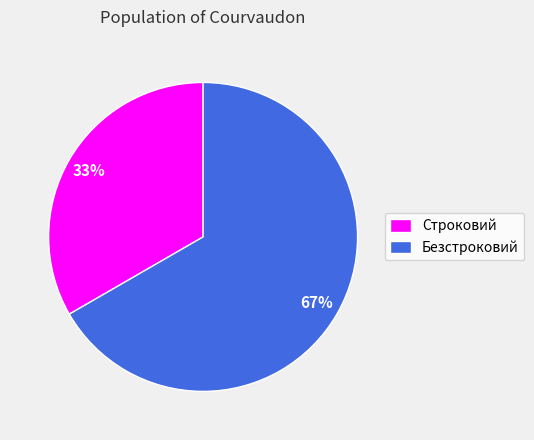

Rank the categories by value from lowest to highest.

Строковий, Безстроковий